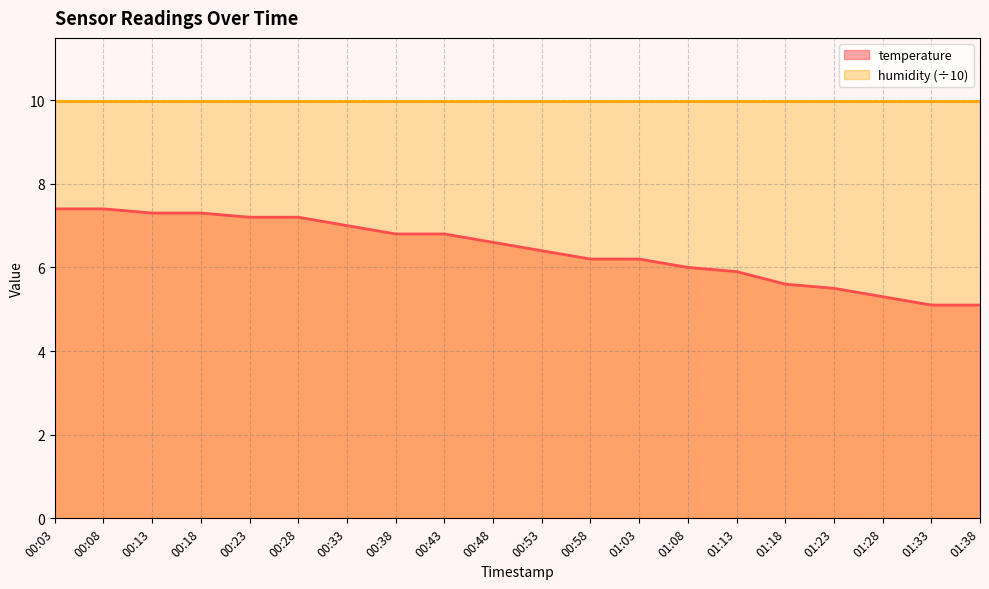

What is the value of the 5th point from the left?

7.2